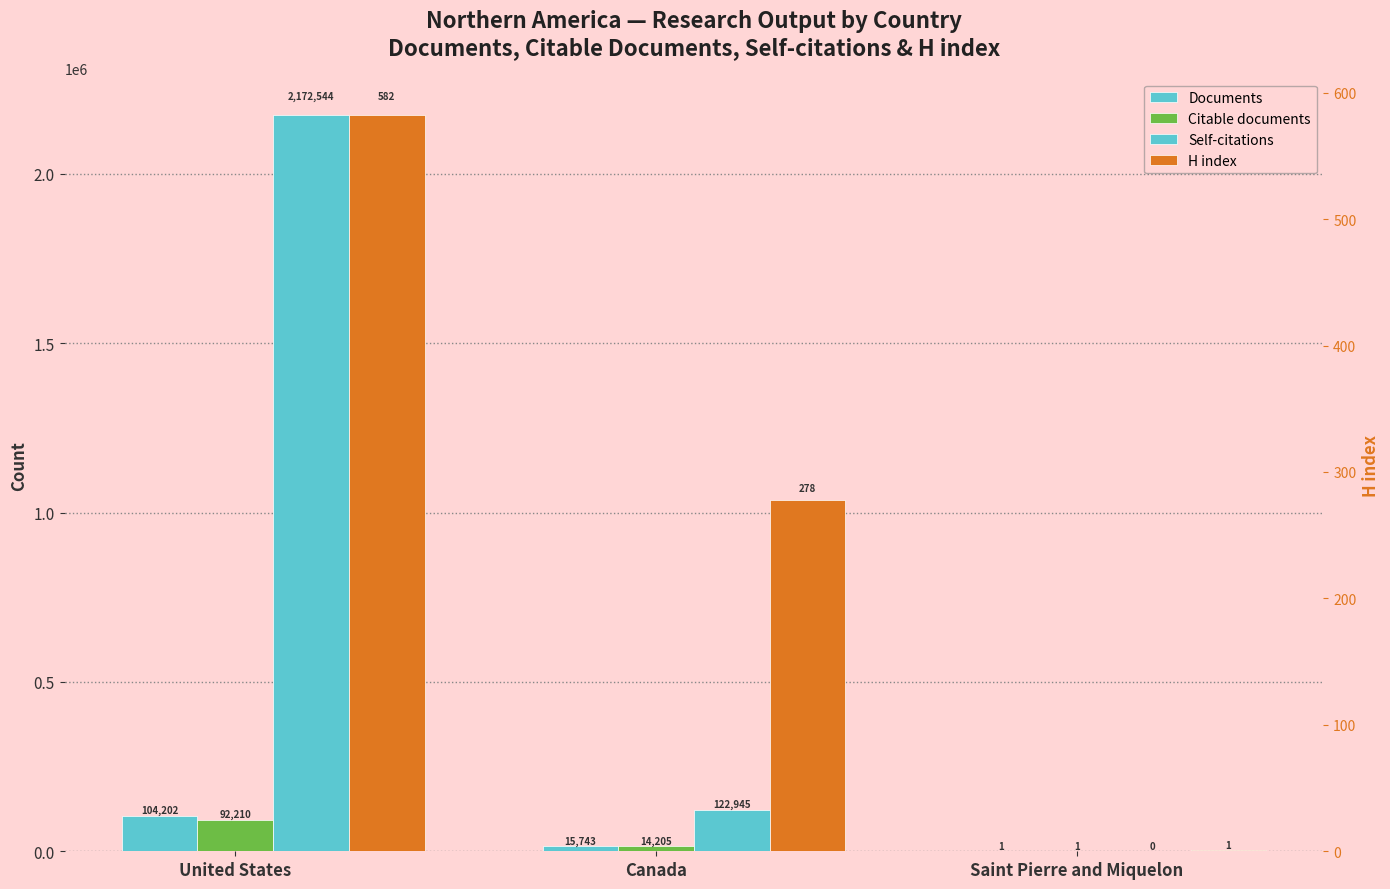

What is the label of the 1st bar from the right?

Saint Pierre and Miquelon